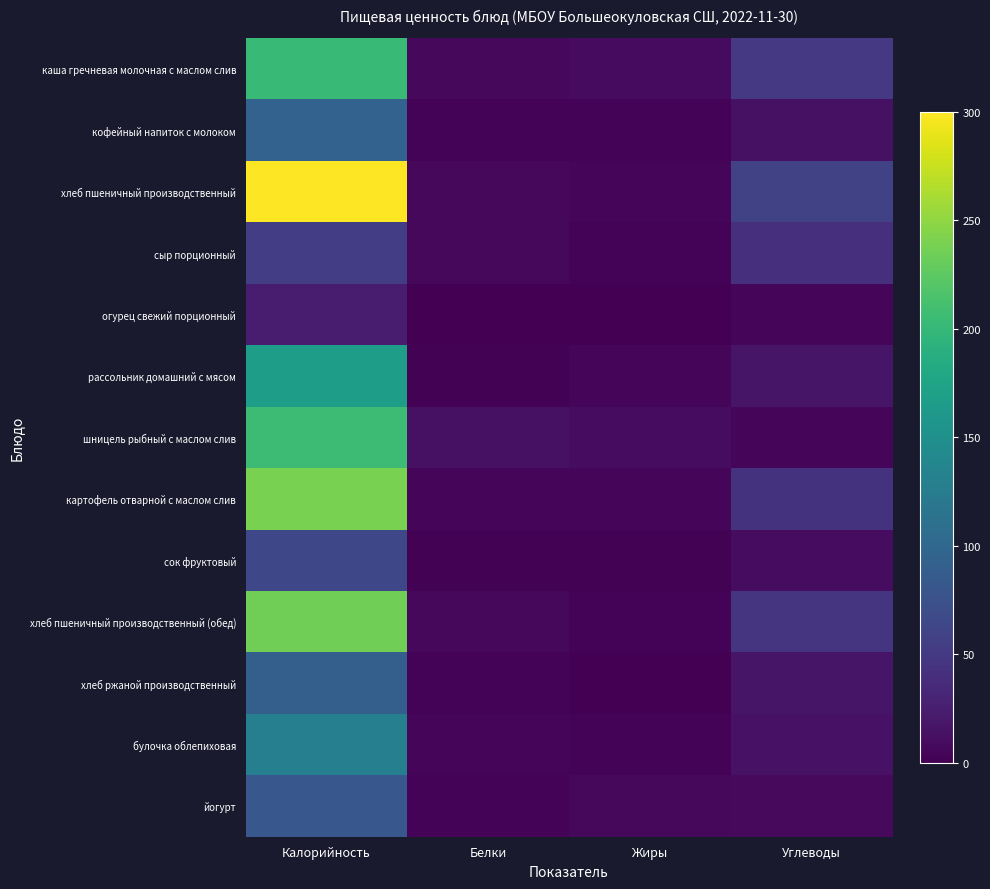

At Белки, list the series in order from smallest to largest.

огурец свежий порционный, рассольник домашний с мясом, сок фруктовый, хлеб ржаной производственный, йогурт, кофейный напиток с молоком, картофель отварной с маслом слив, булочка облепиховая, каша гречневая молочная с маслом слив, хлеб пшеничный производственный, сыр порционный, хлеб пшеничный производственный (обед), шницель рыбный с маслом слив